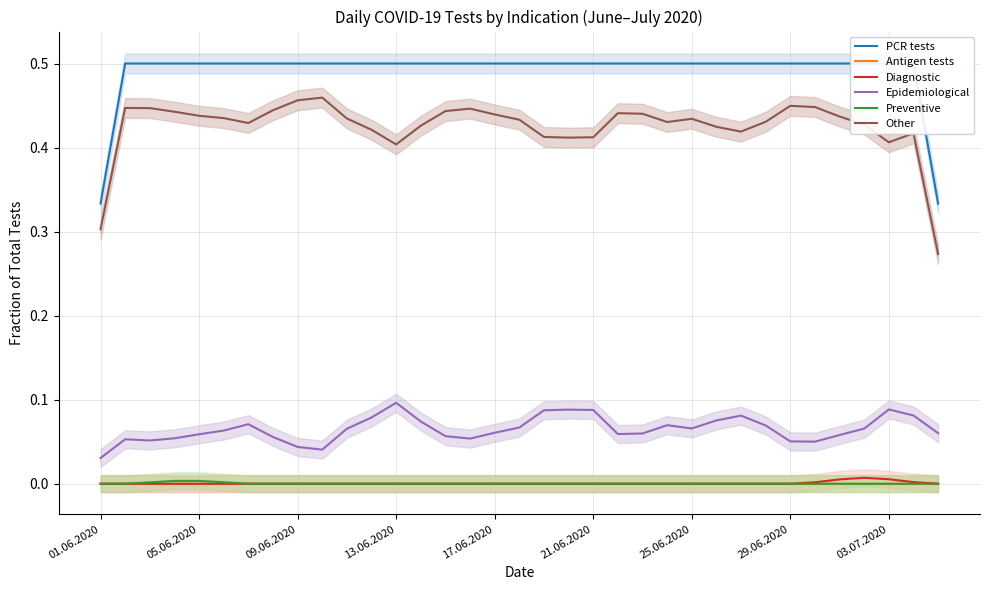

True or false: PCR tests and Epidemiological intersect in this chart.

False